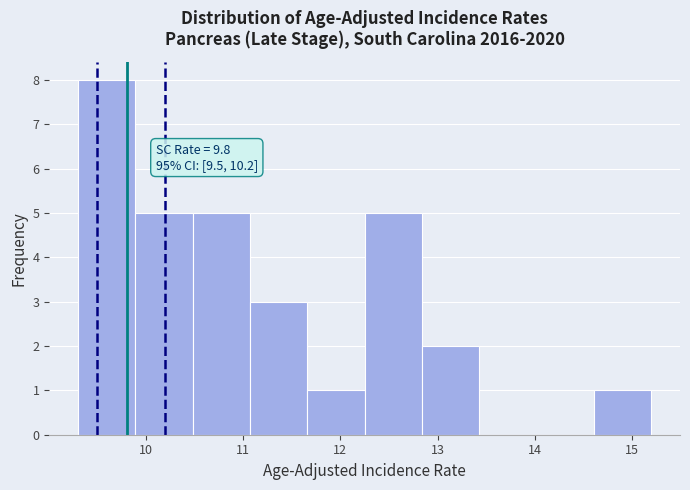

Which range on the x-axis has the tallest bar?

9.30 to 9.89